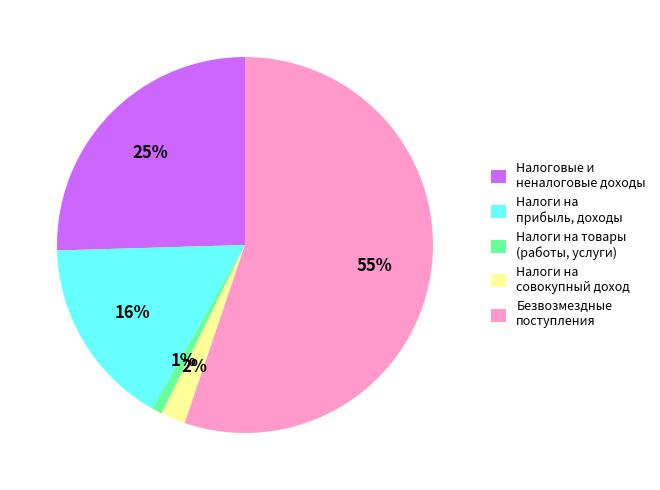

Is it true that Налоги на совокупный доход is 2% of the pie?

True